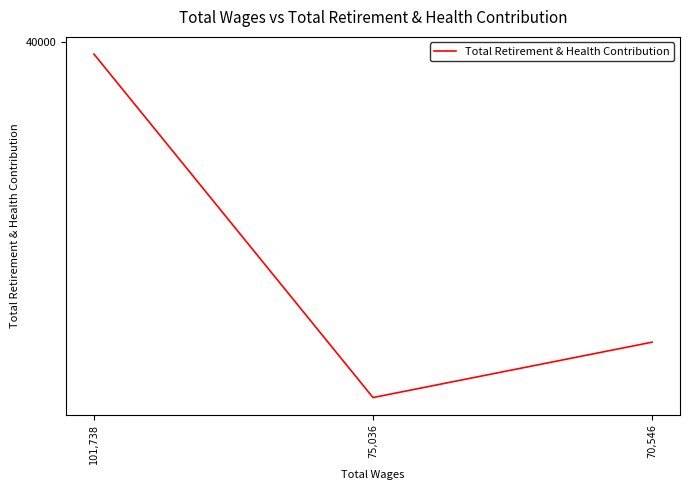

Is this an area chart (filled region under the line)?

No